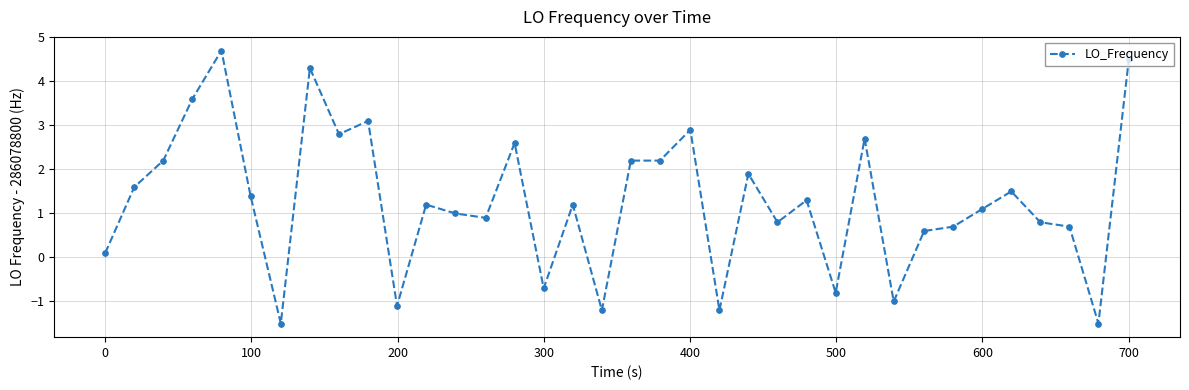

What is the difference between the maximum and minimum values?

6.2